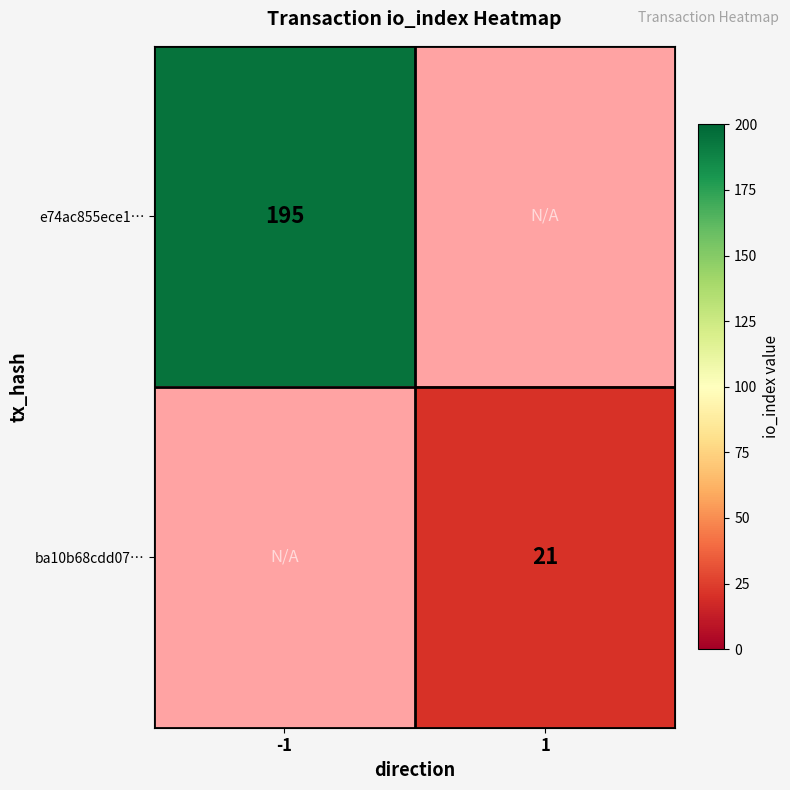

The value of e74ac855ece1… at -1 is 267. True or false?

False